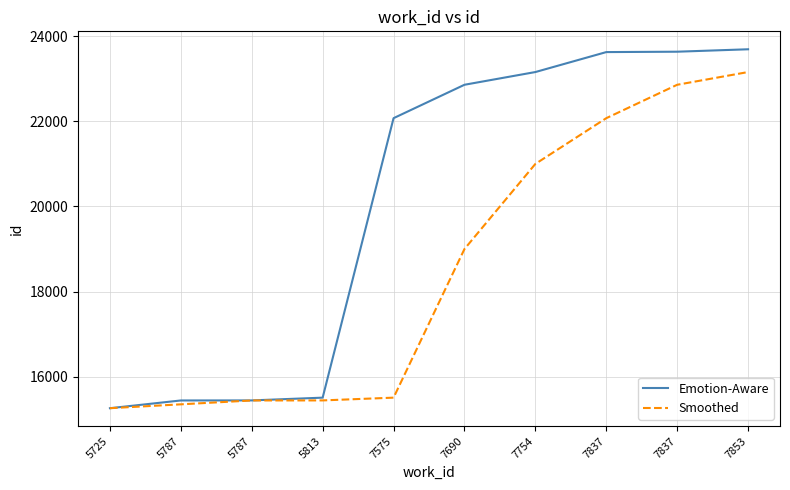

Which series has the largest total across all categories?

Emotion-Aware